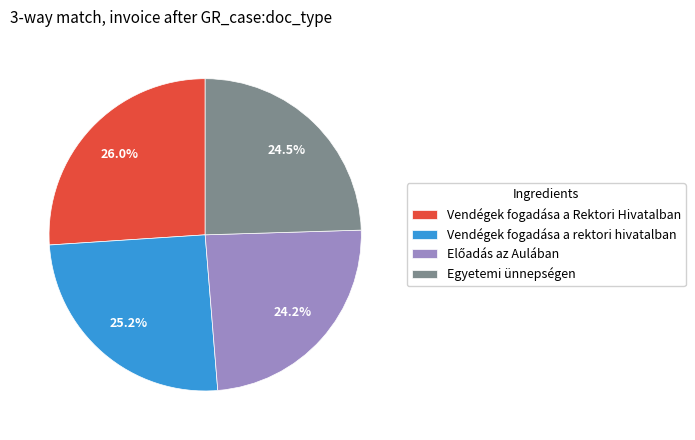

To the nearest percent, what is the difference between the Vendégek fogadása a rektori hivatalban and Vendégek fogadása a Rektori Hivatalban slice percentages?

1%